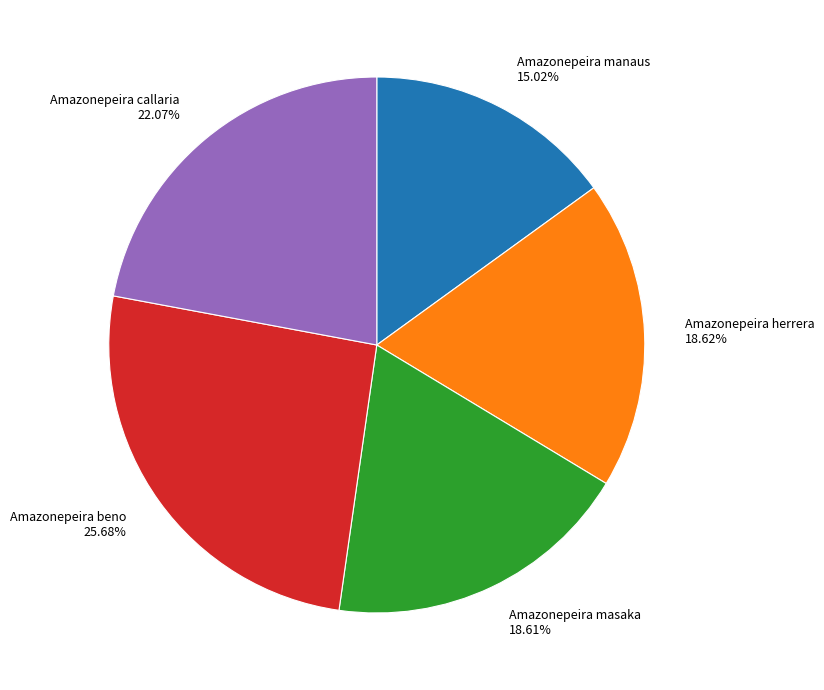

Between Amazonepeira callaria and Amazonepeira herrera, which is larger?

Amazonepeira callaria